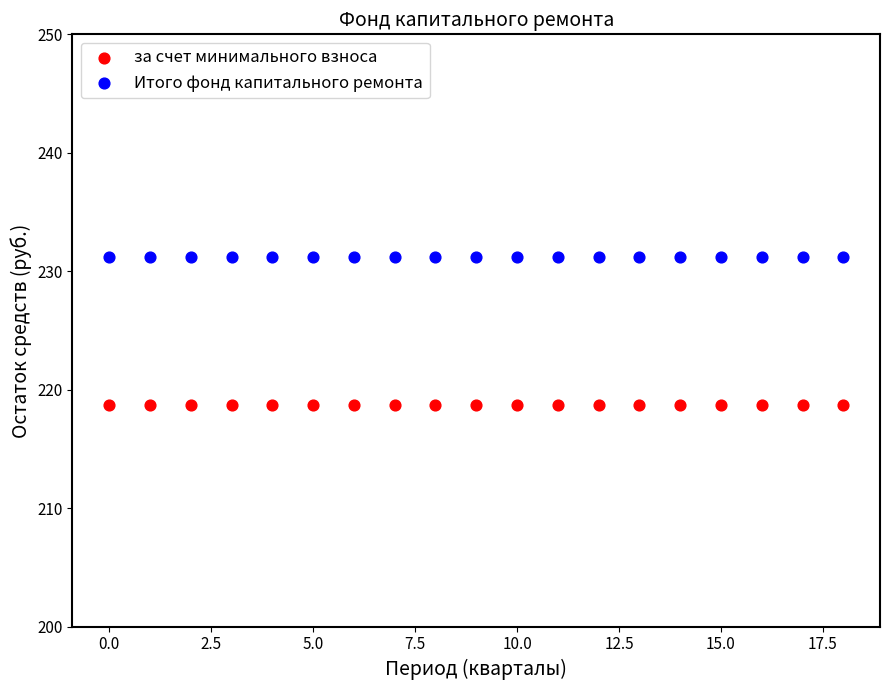

Which series contains the highest Y value?

Итого фонд капитального ремонта